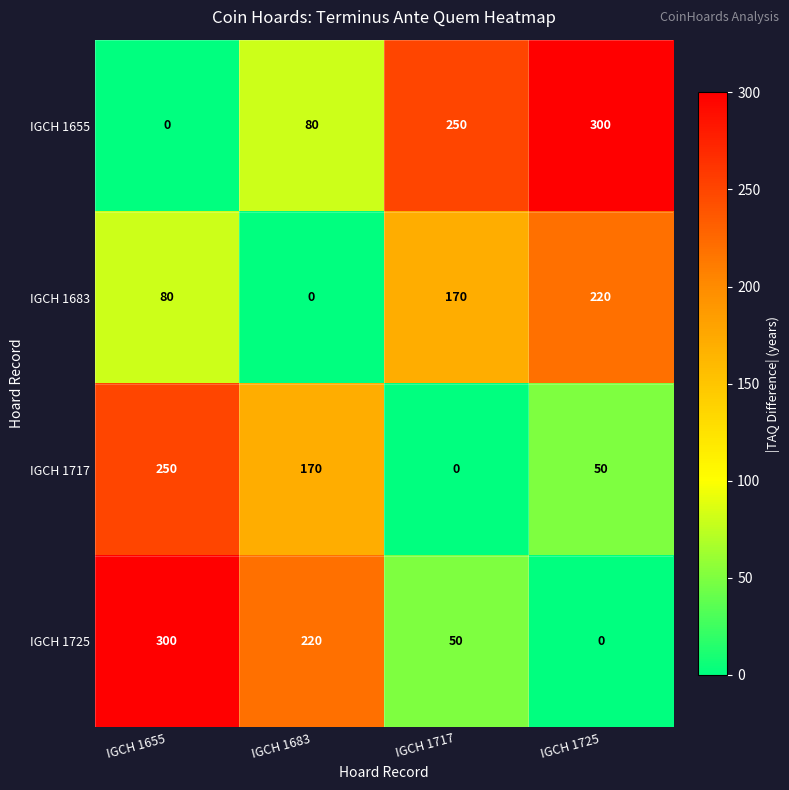

How many data points does each series have?

4